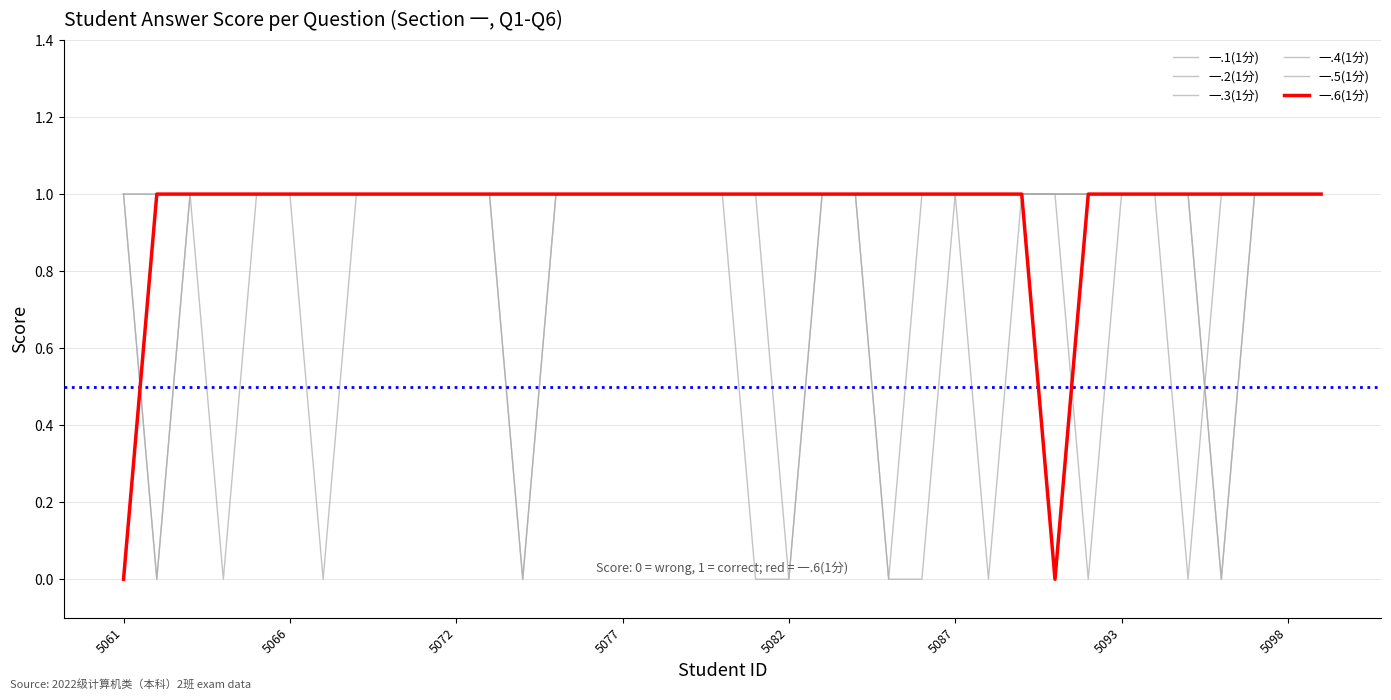

Does the chart display data point markers on the line(s)?

No